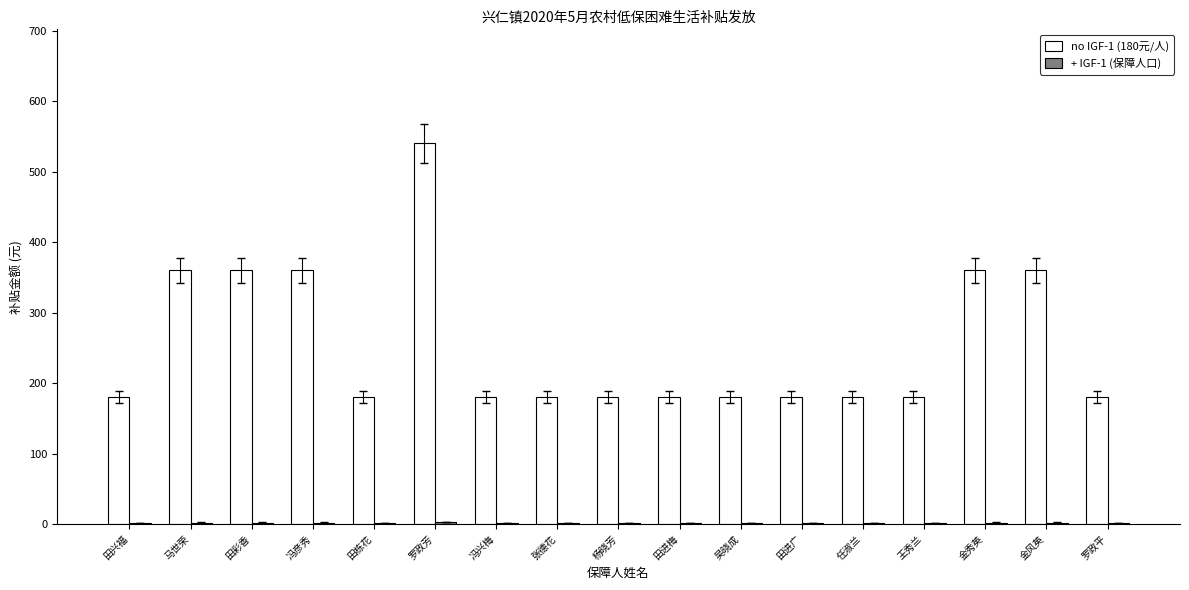

Which category has the highest value across all series?

罗政芳